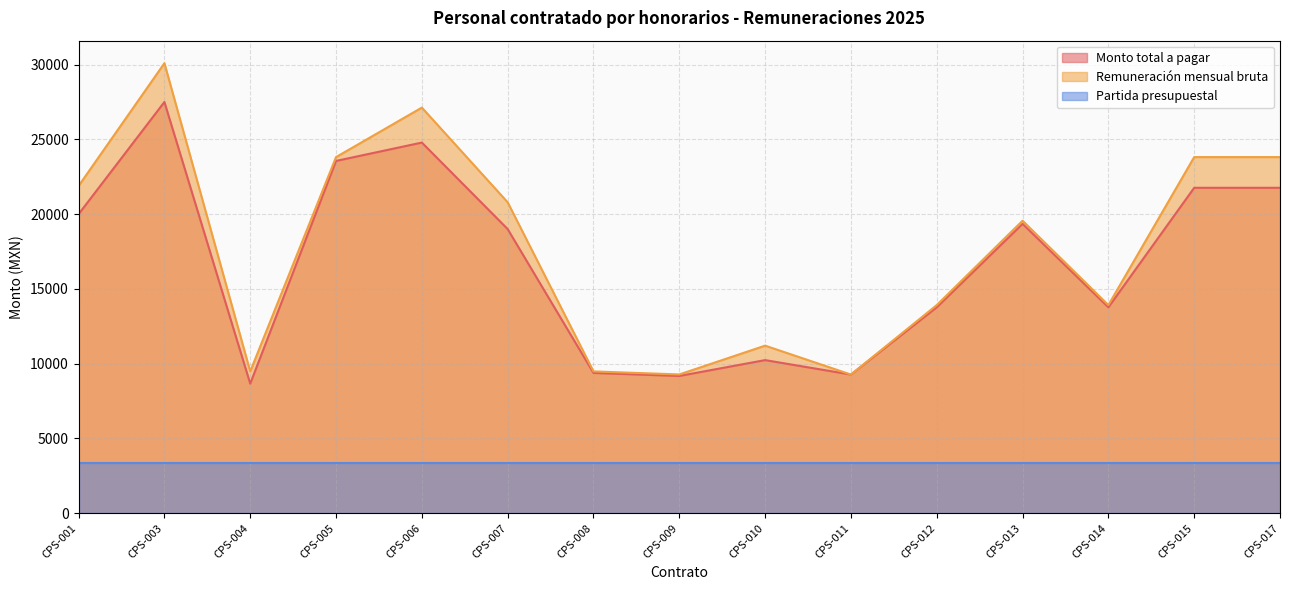

What is the difference between the maximum and minimum values in the Remuneración mensual bruta series?

20820.0